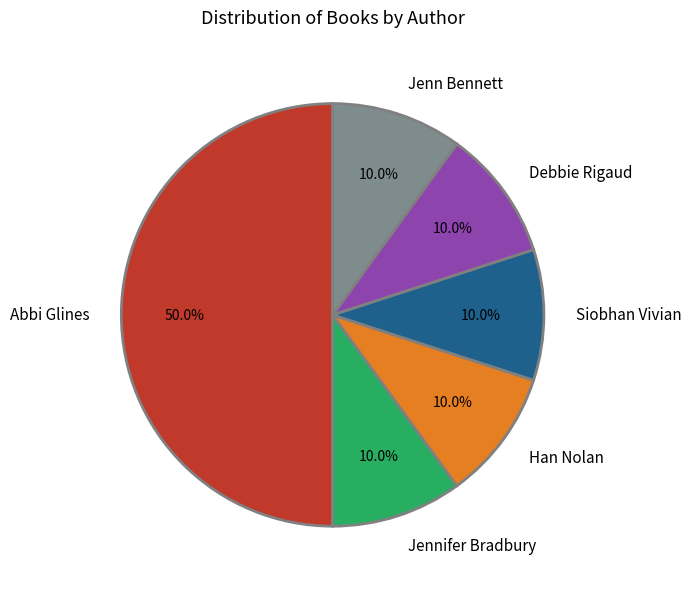

Which has a higher value, Han Nolan or Abbi Glines?

Abbi Glines